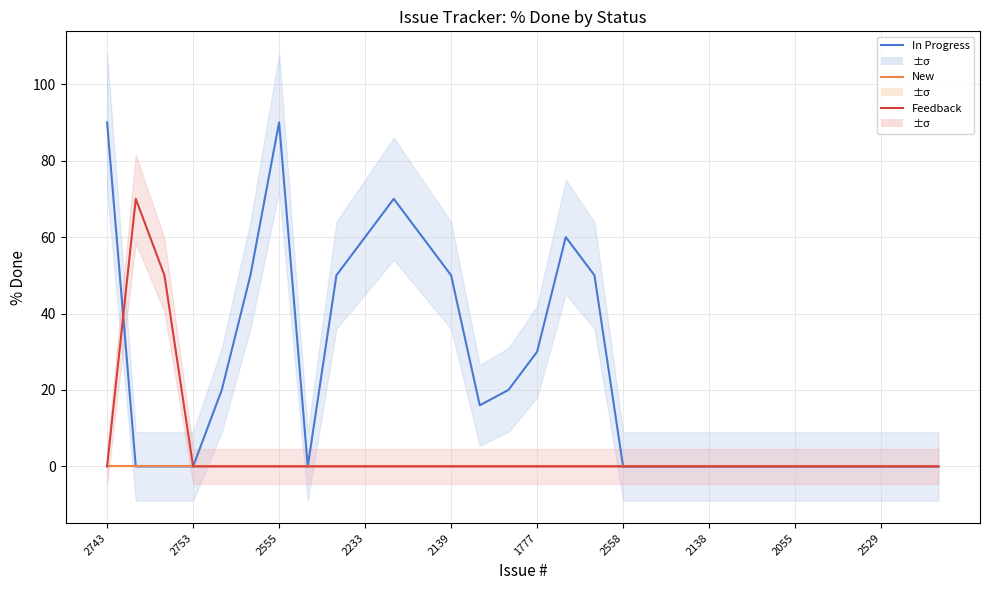

List the labels in order of New value, smallest first.

2743, 2753, 2555, 2233, 2139, 1777, 2558, 2138, 2055, 2529, 10, 11, 12, 13, 14, 15, 16, 17, 18, 19, 20, 21, 22, 23, 24, 25, 26, 27, 28, 29